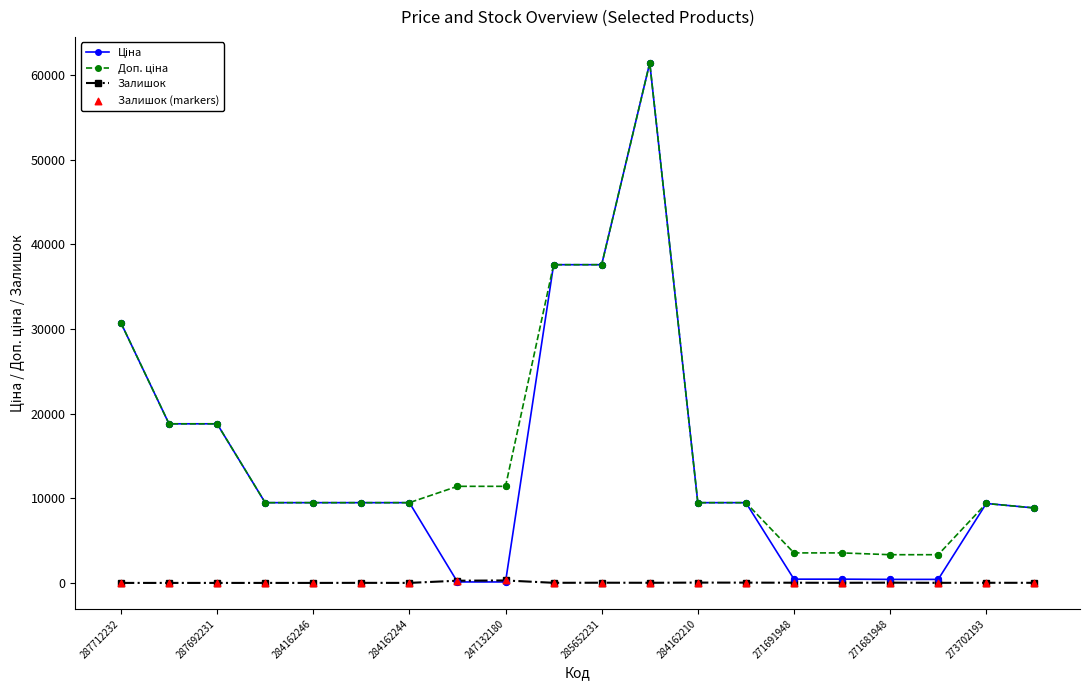

What is the greatest value displayed?

61434.3